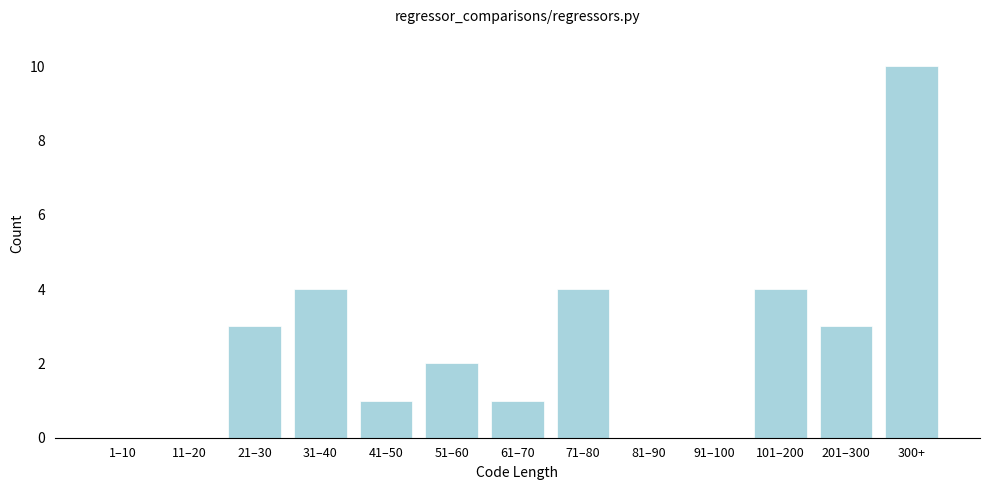

Reading left to right, transcribe all the data shown in this chart.

1–10=0	11–20=0	21–30=3	31–40=4	41–50=1	51–60=2	61–70=1	71–80=4	81–90=0	91–100=0	101–200=4	201–300=3	300+=10